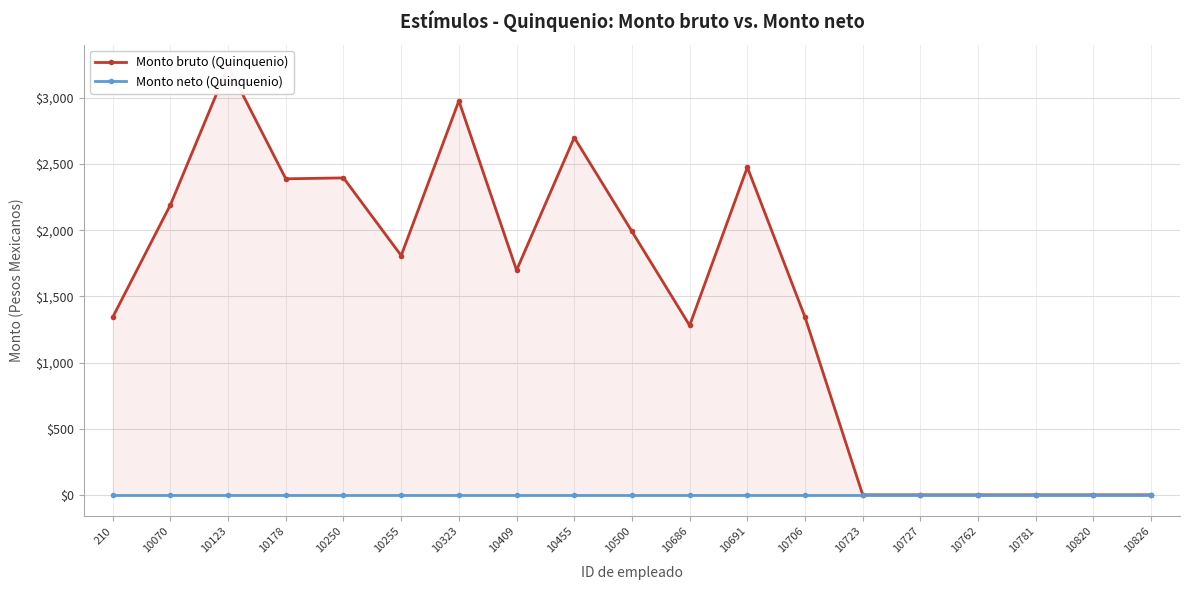

How many interior local valleys does the Monto bruto (Quinquenio) series have?

4